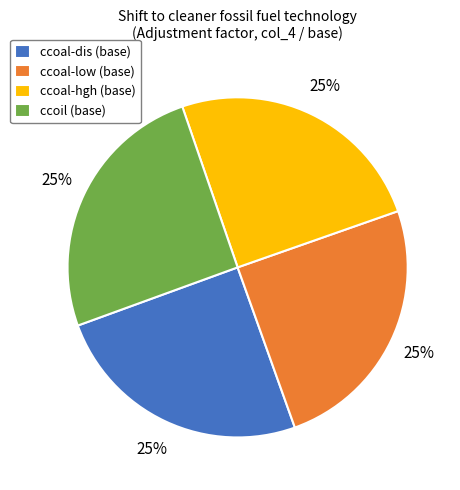

Does ccoal-hgh (base) represent more than half of the total?

No